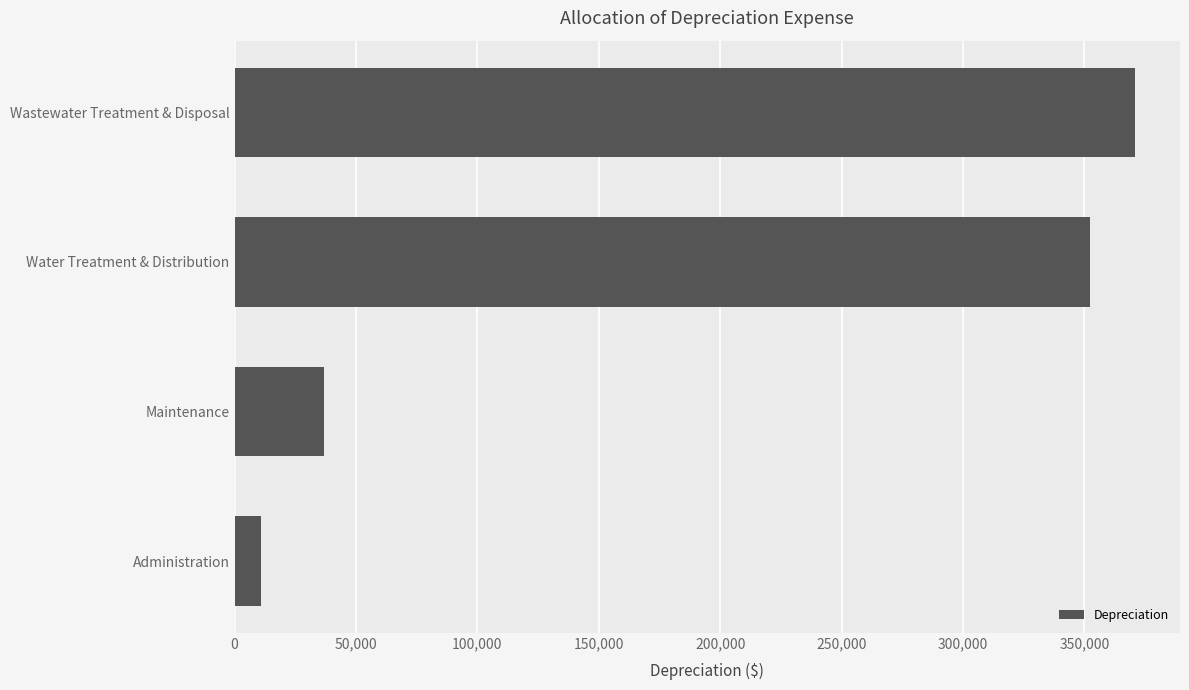

What is the difference between the values at Water Treatment & Distribution and Administration?

341526.8